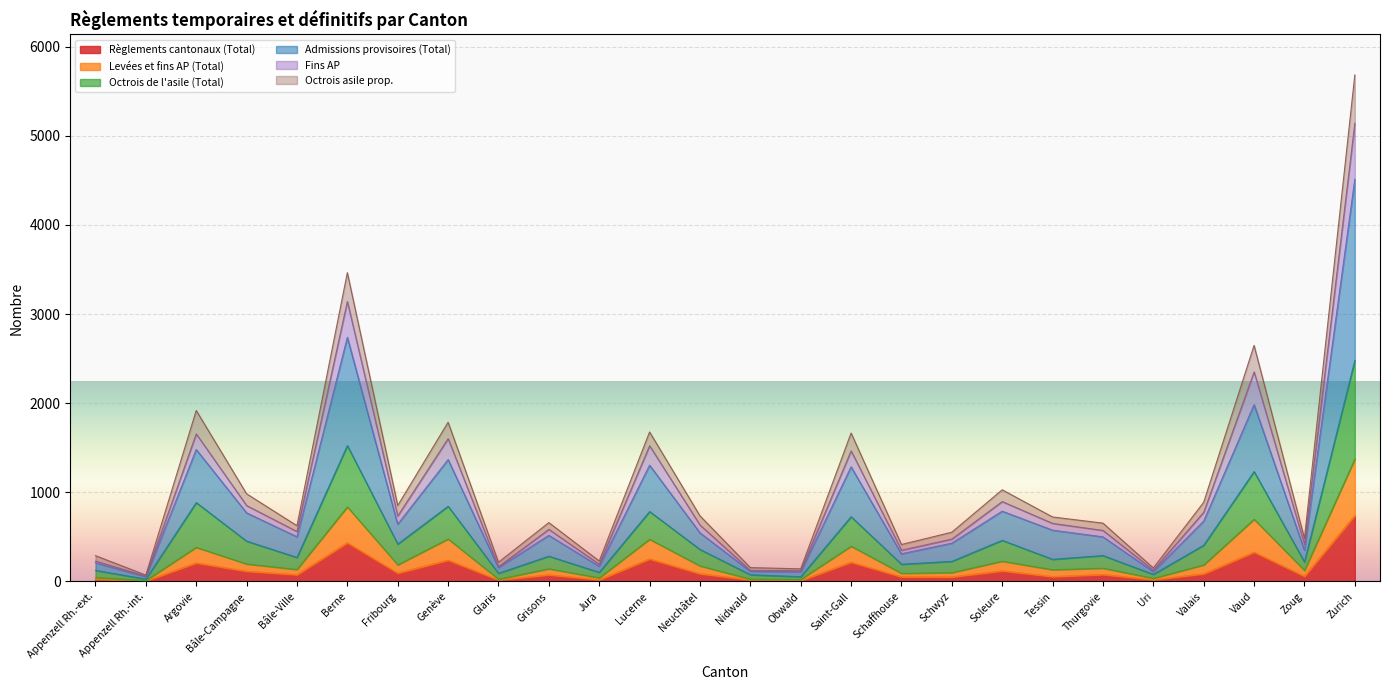

What is the maximum value shown in the chart?

5682